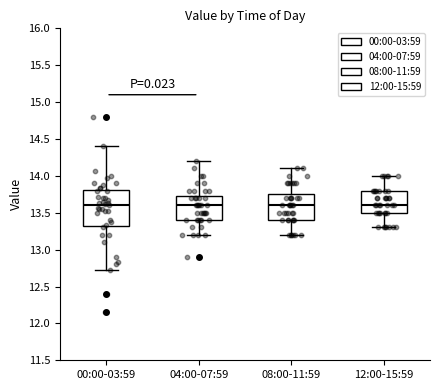

Reading left to right, read every box against the y-axis: the position of its median line, the range the box covers, and the ends of its whiskers. The values are not printed on the chart, so give them approximately, as read against the axis.

00:00-03:59: median 13.60, box 13.30 to 13.80, whiskers 12.75 to 14.40
04:00-07:59: median 13.60, box 13.40 to 13.75, whiskers 13.20 to 14.20
08:00-11:59: median 13.60, box 13.40 to 13.75, whiskers 13.20 to 14.10
12:00-15:59: median 13.60, box 13.50 to 13.80, whiskers 13.30 to 14.00